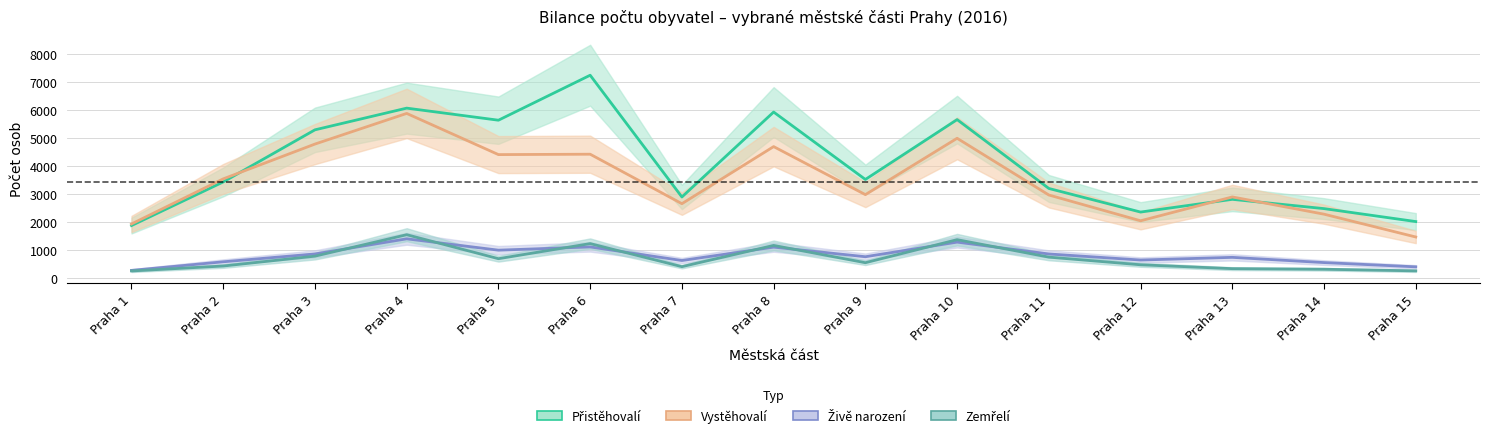

Which category has the highest value across all series?

Praha 6